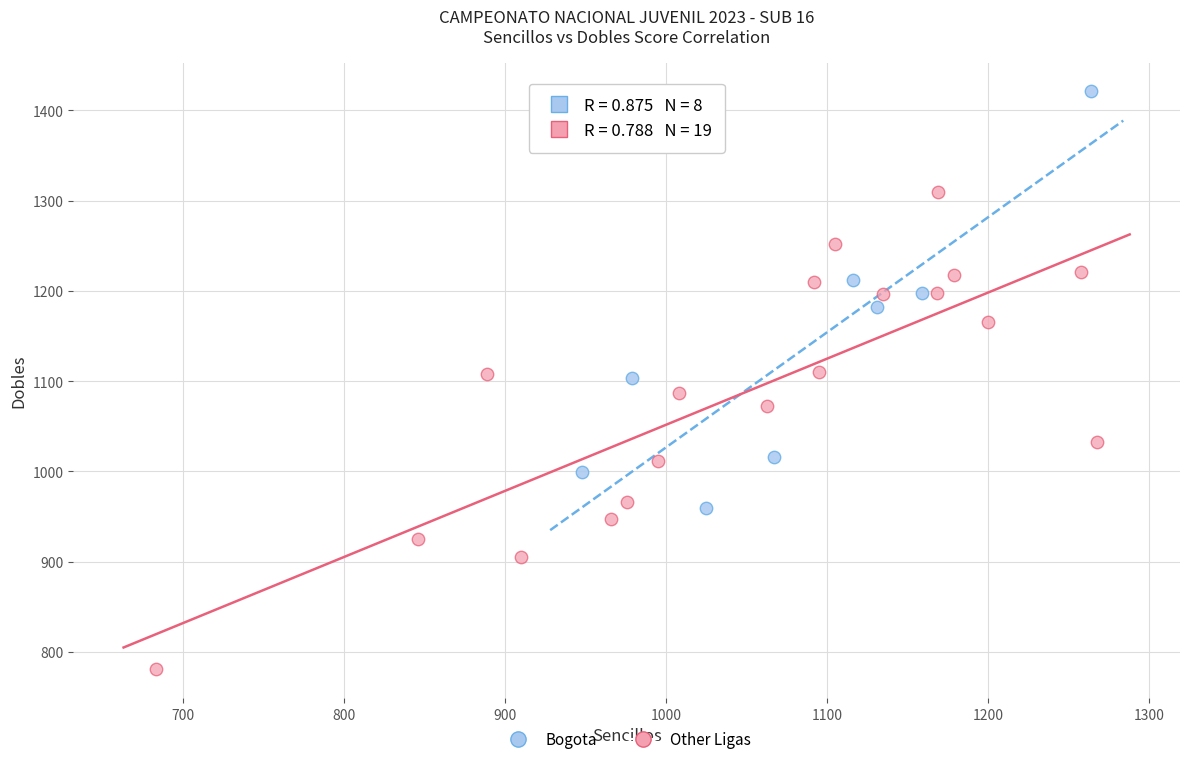

Which series has the largest Y range (max minus min)?

Other Ligas